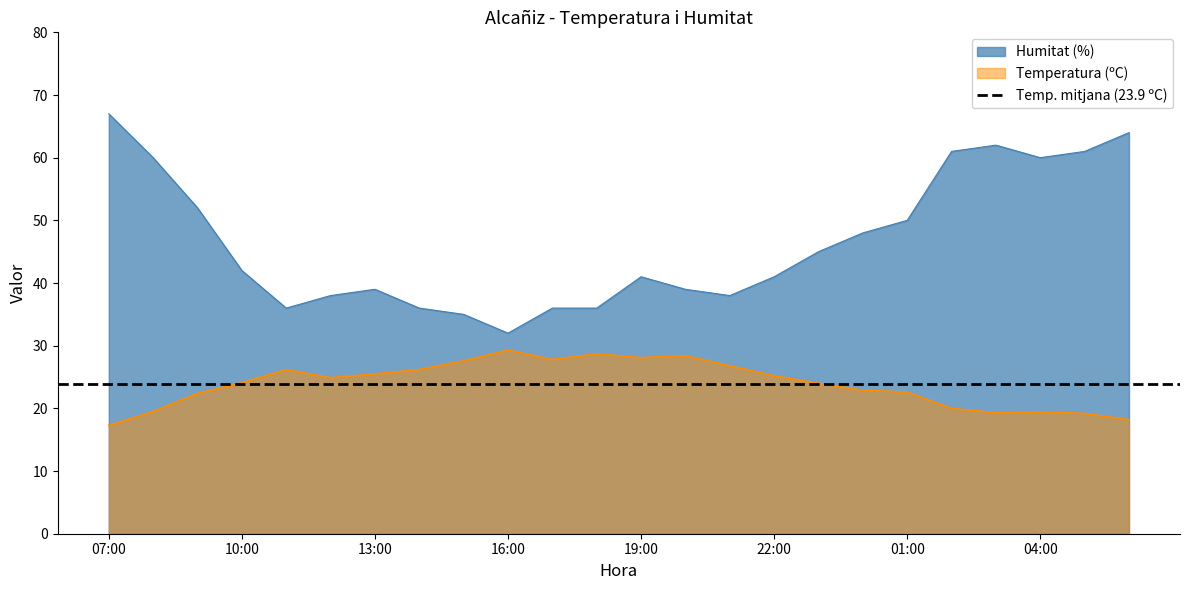

The Temperatura (ºC) series shows 35.1 at 00:00. True or false?

False